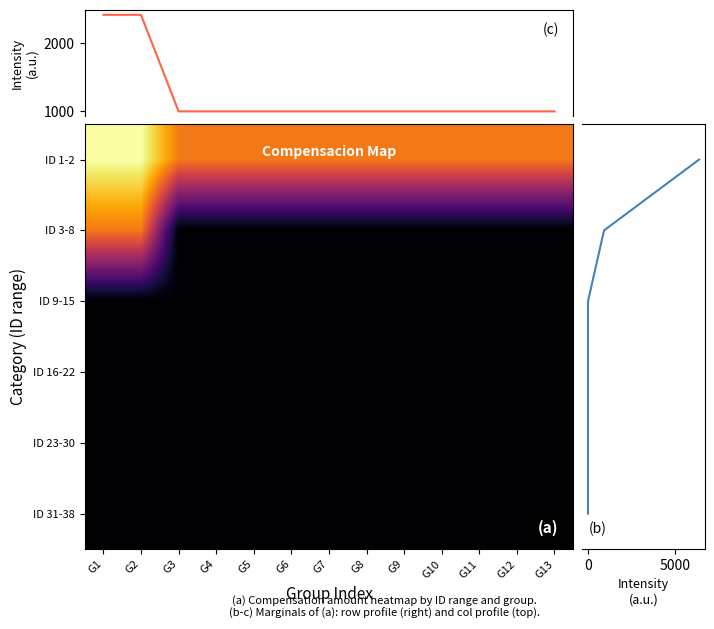

True or false: the data shows 0 at 35.

True